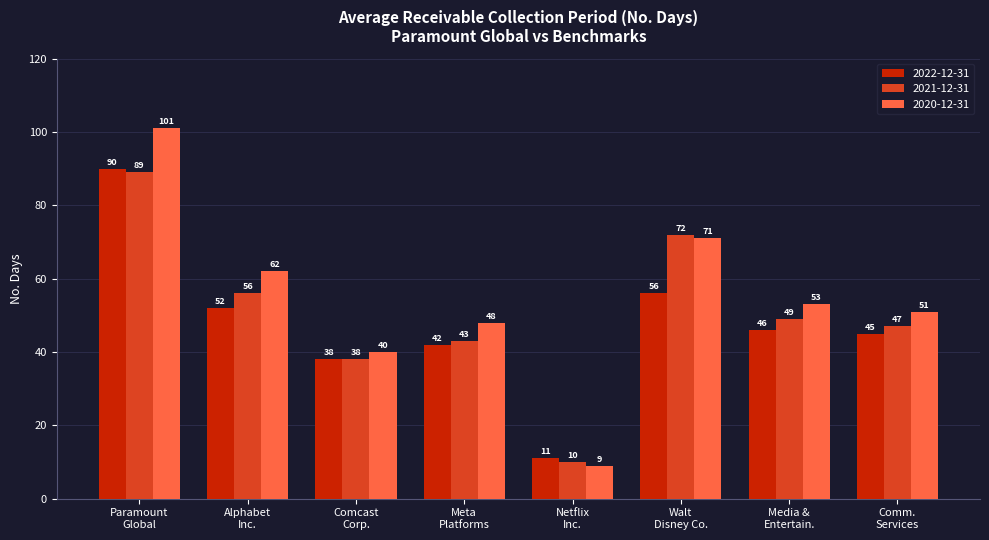

What is the difference between the second highest and second lowest values in the 2021-12-31 series?

34